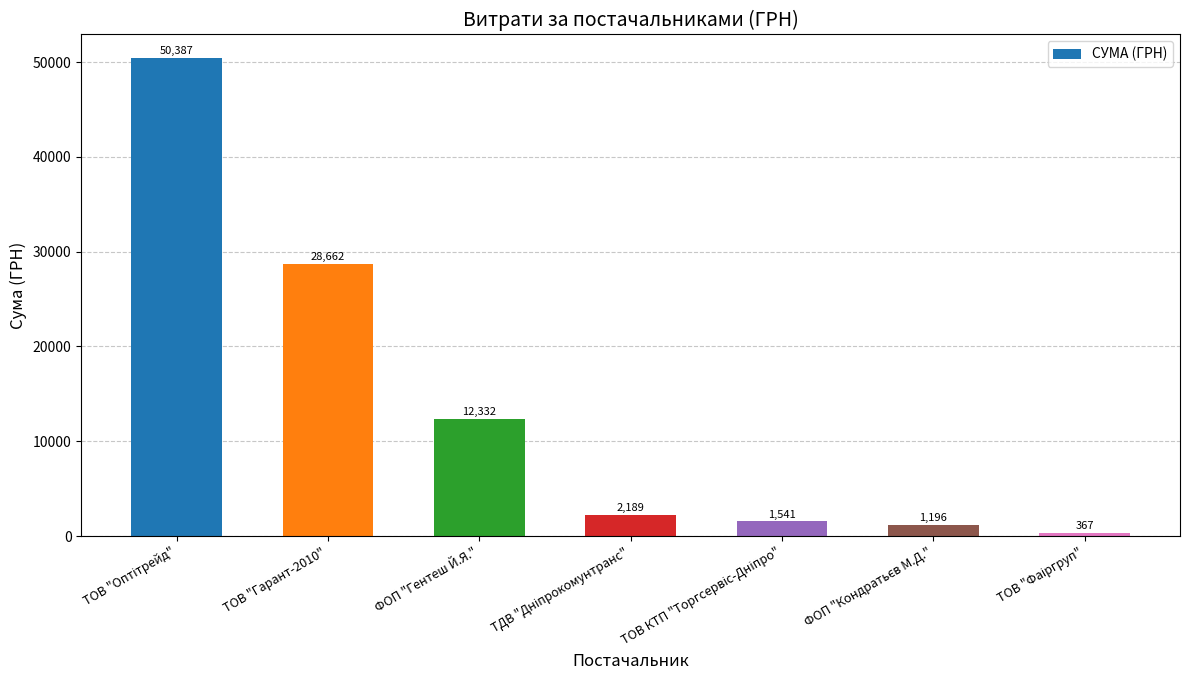

What is the greatest value displayed?

50387.0